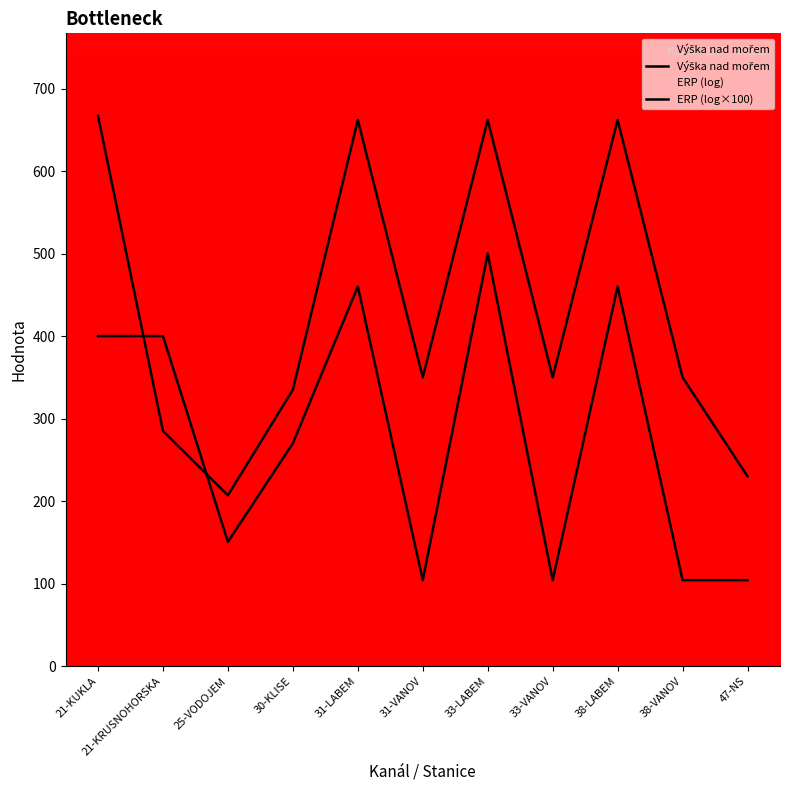

Where is Výška nad mořem nearest to the value 437?

31-VANOV